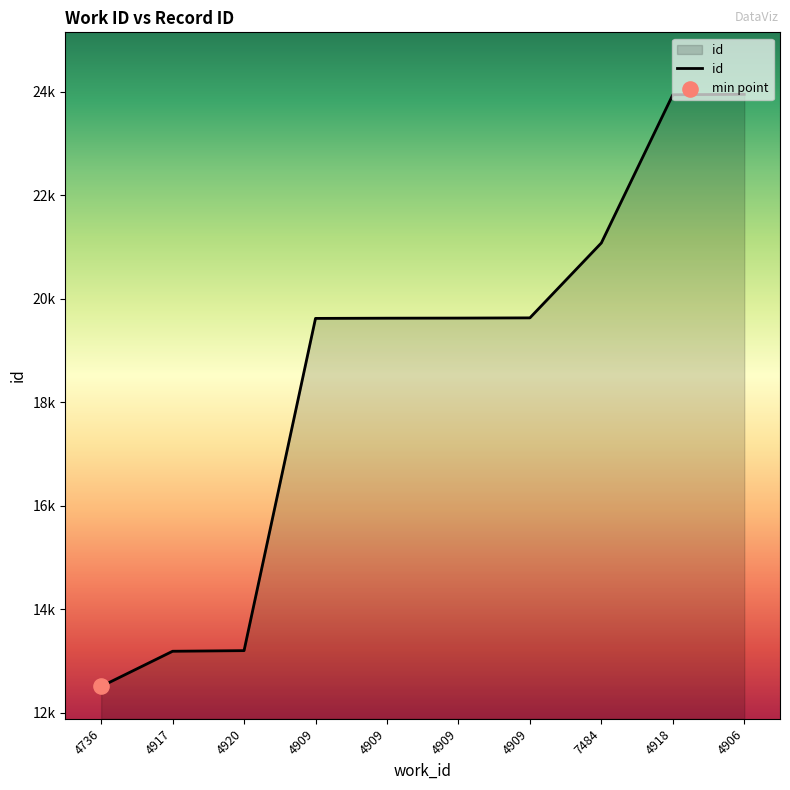

Which has a higher value, 4918 or 4909?

4918